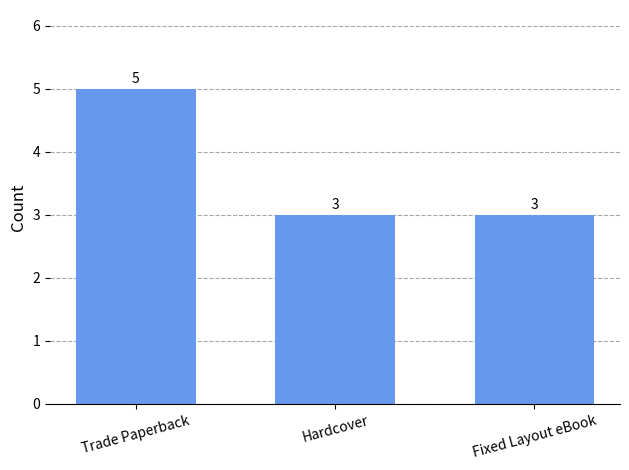

True or false: the data shows 3 at Fixed Layout eBook.

True